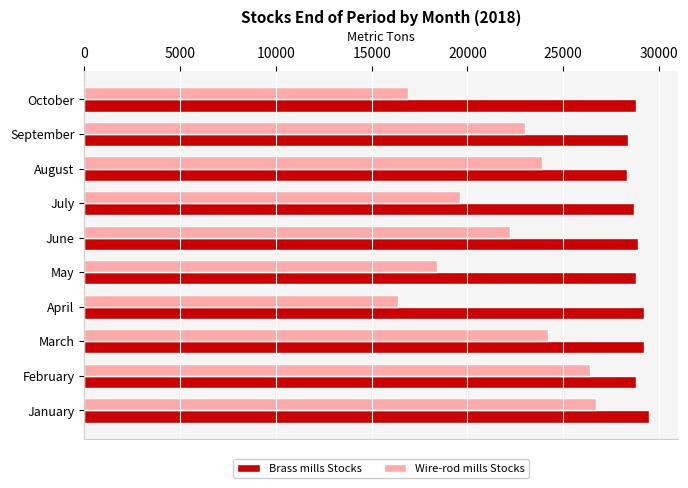

Which series changed the most between February and October?

Wire-rod mills Stocks